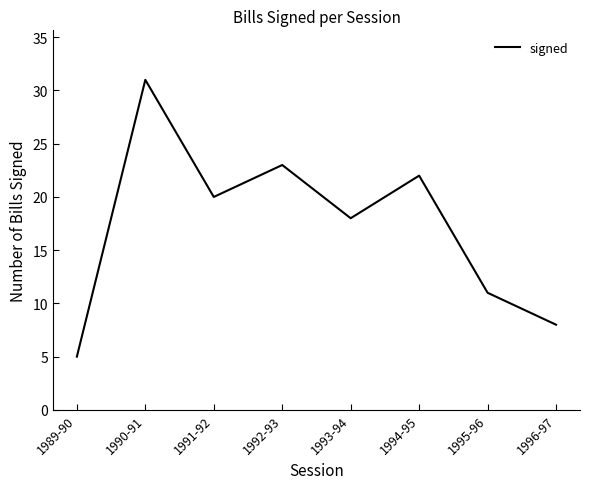

Rank the categories by value from highest to lowest.

1990-91, 1992-93, 1994-95, 1991-92, 1993-94, 1995-96, 1996-97, 1989-90